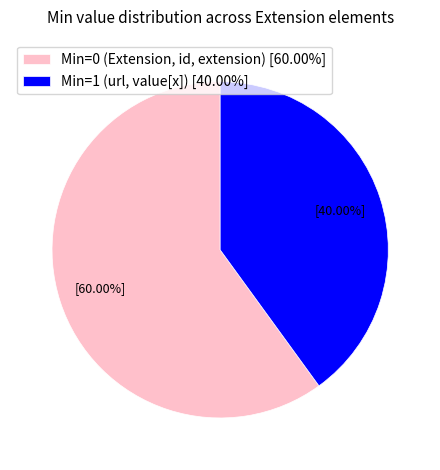

Count the number of slices in the pie.

2